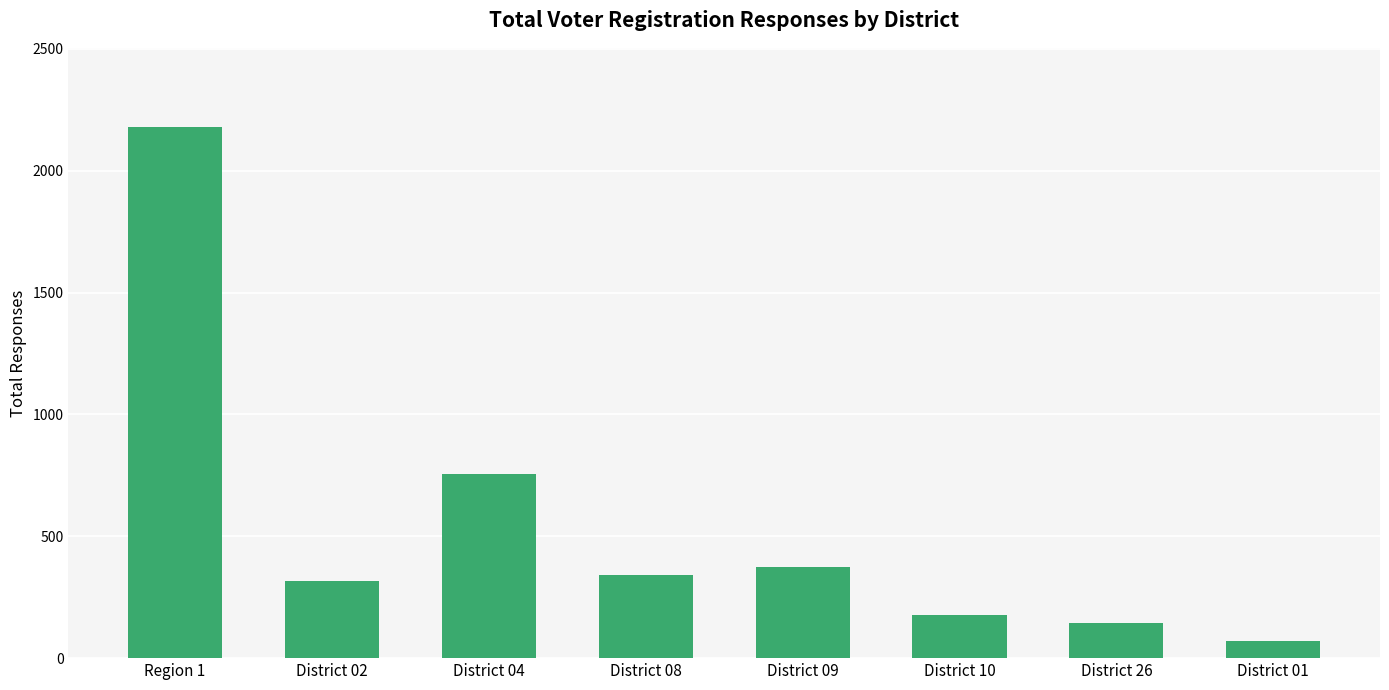

Is it true that the value at District 02 is 102?

False